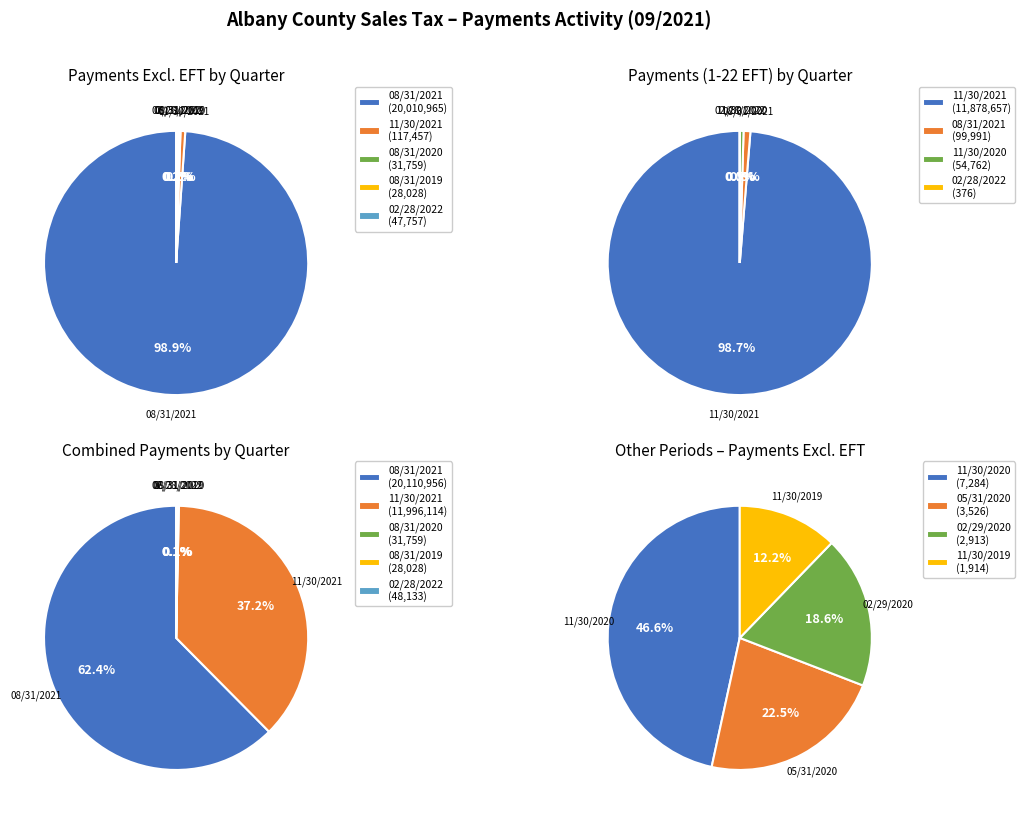

The 08/31/2021 slice represents 99% of the pie. True or false?

True